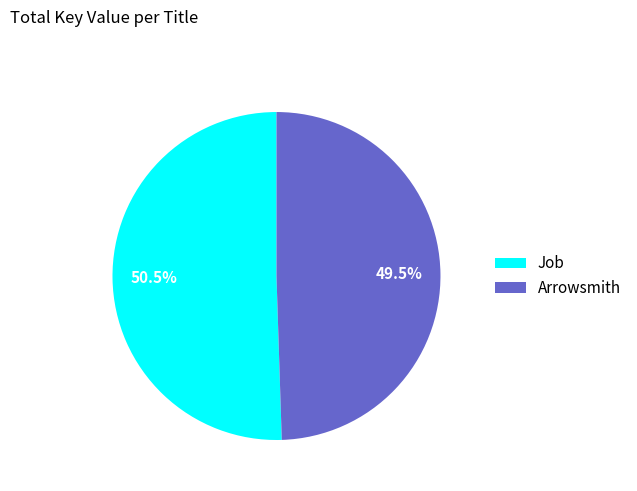

How many slices are in this pie chart?

2